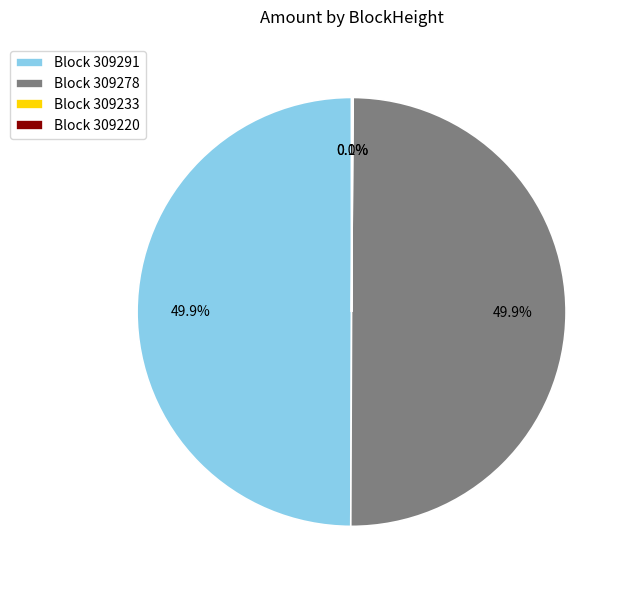

To the nearest percent, what is the average slice percentage?

25%